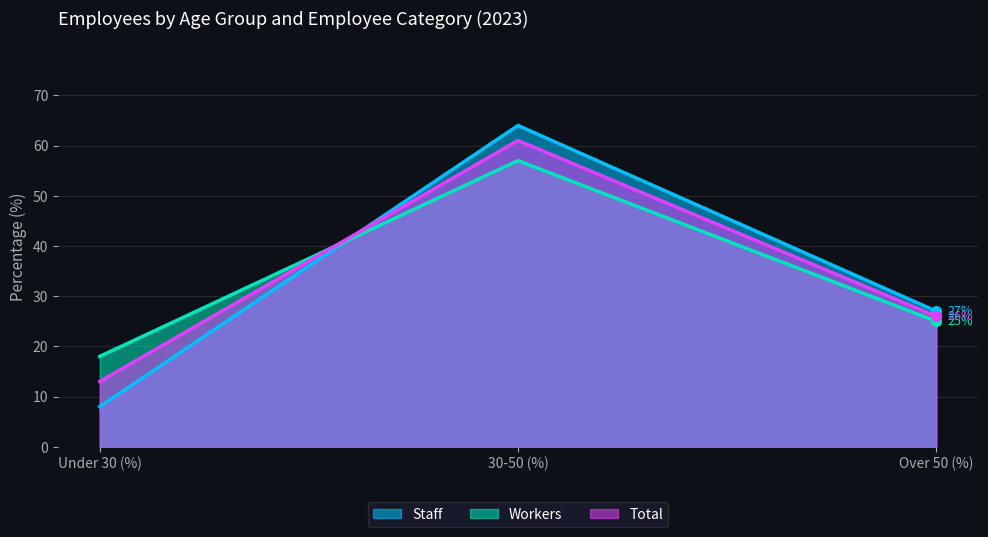

What is the minimum value for Workers?

18